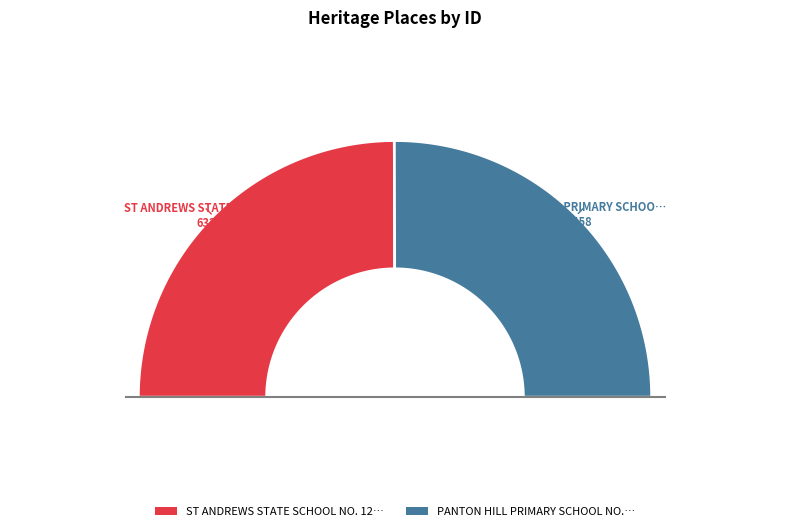

True or false: ST ANDREWS STATE SCHOOL NO. 128 BUILDING accounts for 58% of the total.

False